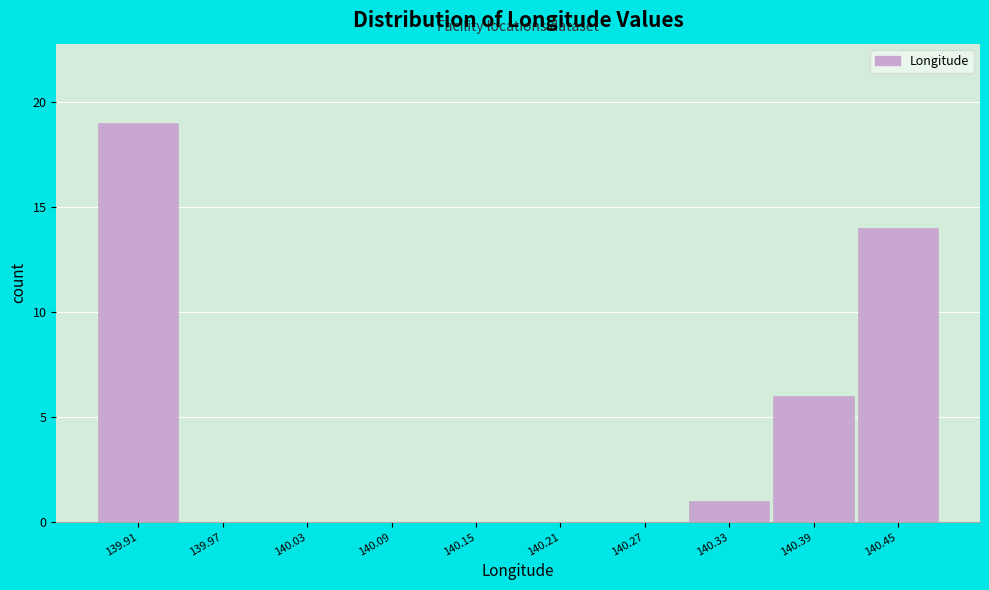

Reading right to left, what are all the values shown in this chart?

140.45=14	140.39=6	140.33=1	140.27=0	140.21=0	140.15=0	140.09=0	140.03=0	139.97=0	139.91=19